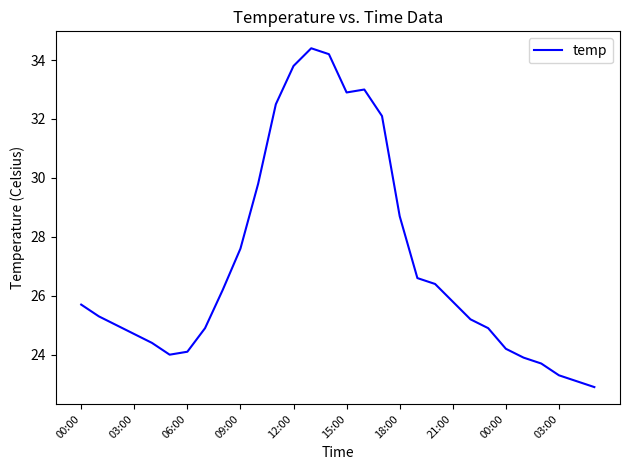

What is the smallest value displayed?

22.9